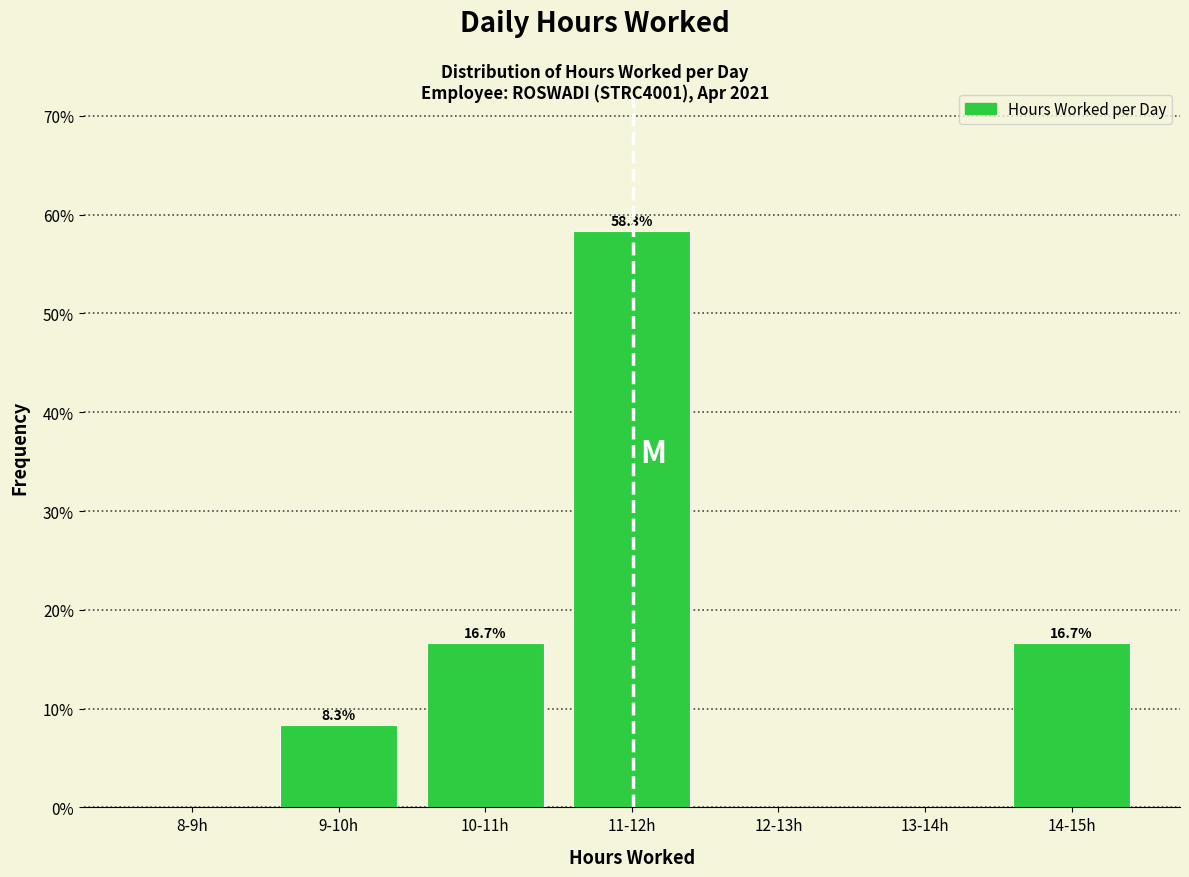

Reading left to right, list all the values displayed in this chart.

8-9h=0.0	9-10h=8.3	10-11h=16.7	11-12h=58.3	12-13h=0.0	13-14h=0.0	14-15h=16.7